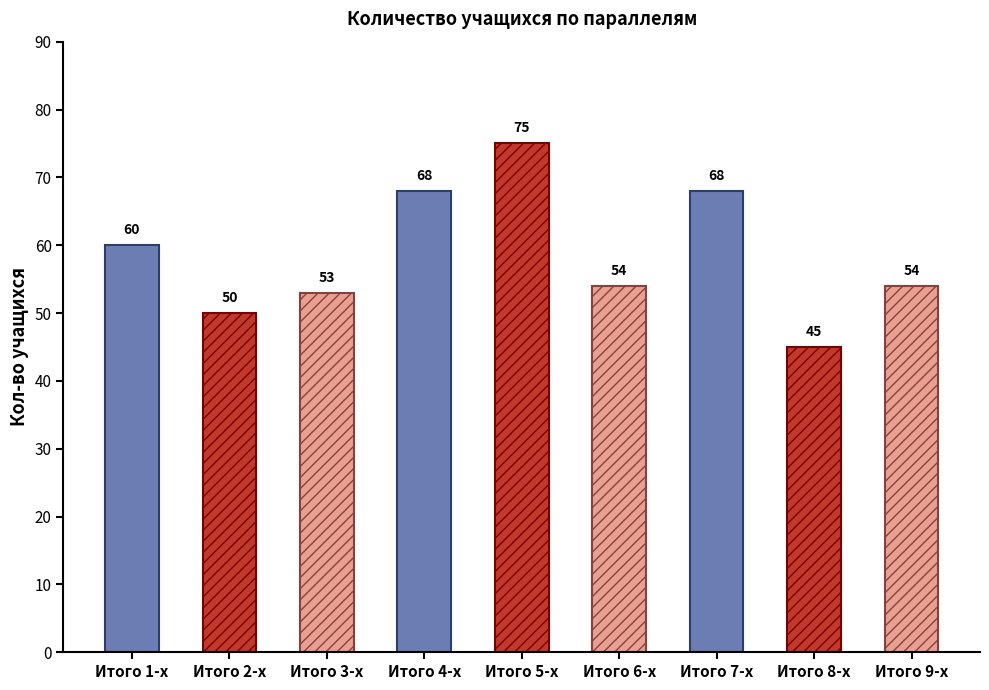

How many data points does each series have?

9